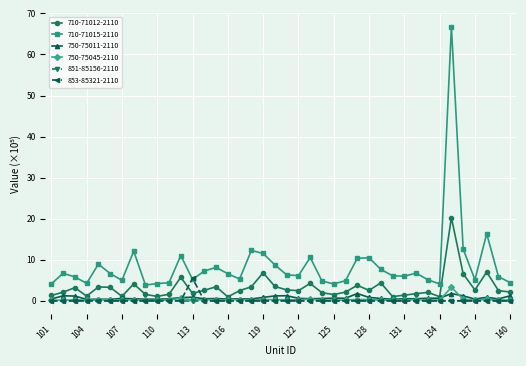

Which series has the largest total across all categories?

710-71015-2110